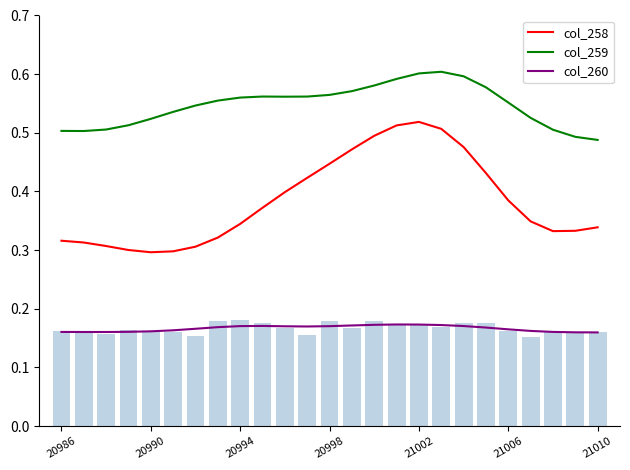

Count the col_258 values in the range 0 to 1.

25